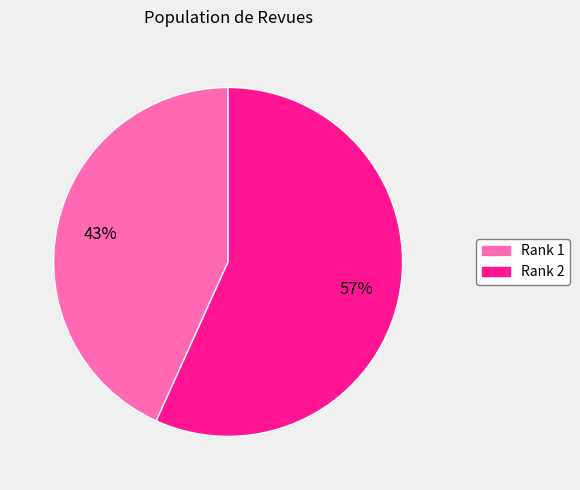

To the nearest percent, what is the average slice percentage?

50%